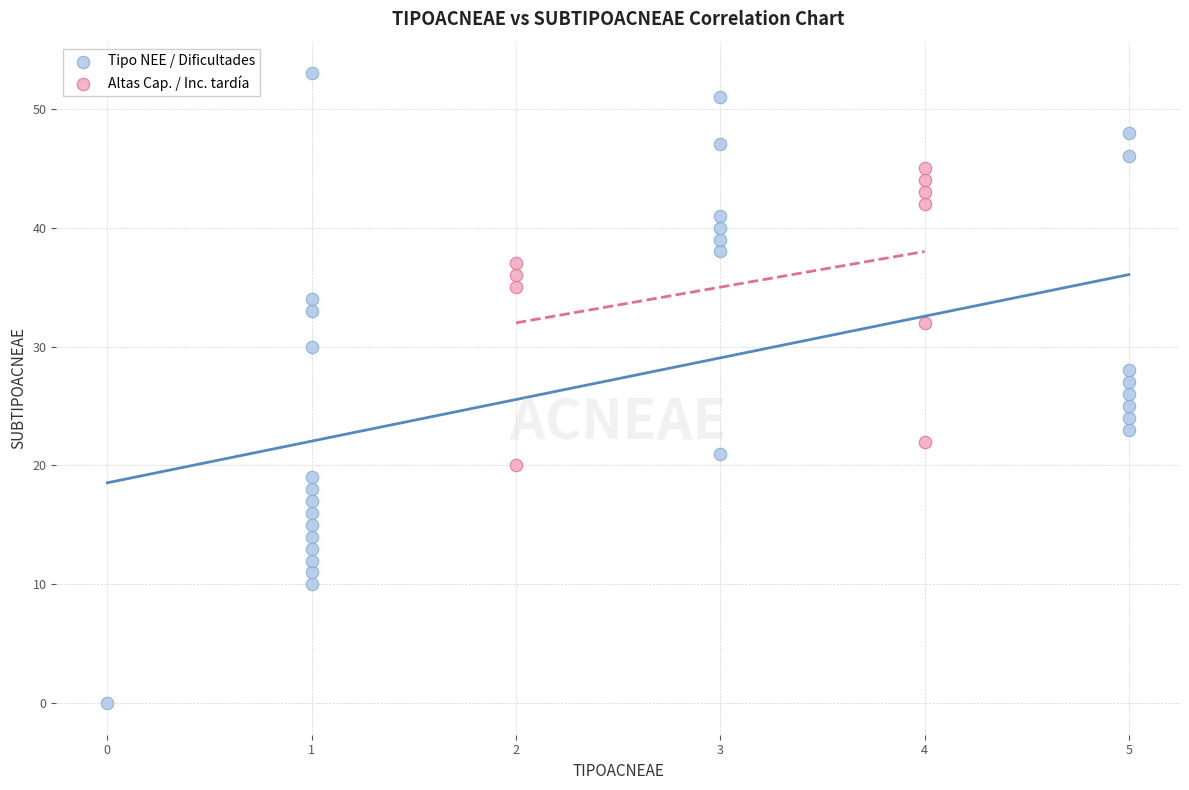

Which series has the widest spread of Y values?

Tipo NEE / Dificultades